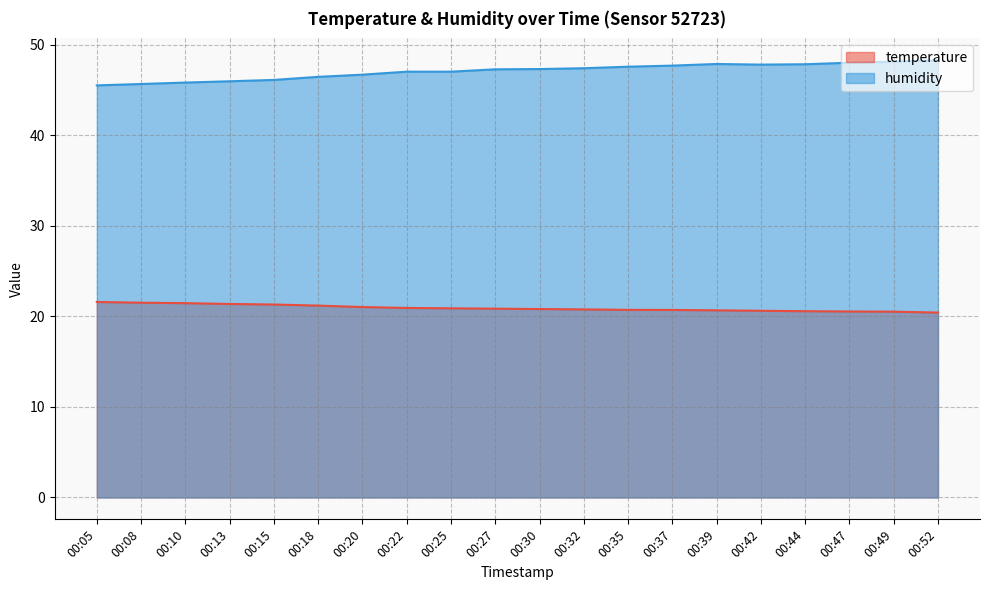

Reading left to right, list all the values displayed in this chart.

temperature: 21.6	21.5	21.4	21.4	21.3	21.2	21.0	20.9	20.9	20.8	20.8	20.8	20.7	20.7	20.7	20.6	20.6	20.5	20.5	20.4
humidity: 45.5	45.6	45.8	45.9	46.1	46.4	46.7	47.0	47.0	47.3	47.3	47.4	47.5	47.7	47.9	47.8	47.8	48.0	48.1	48.3